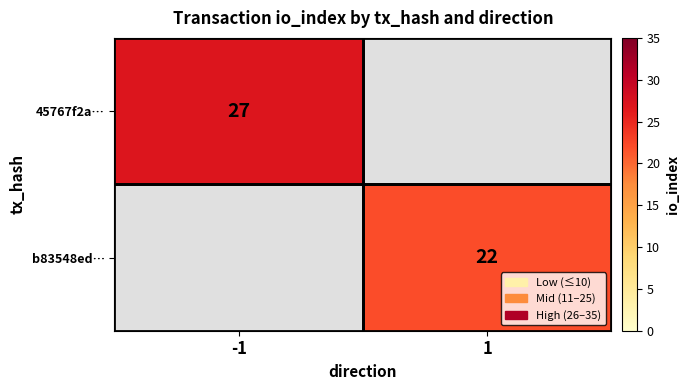

How many values in 45767f2a… are above zero?

1